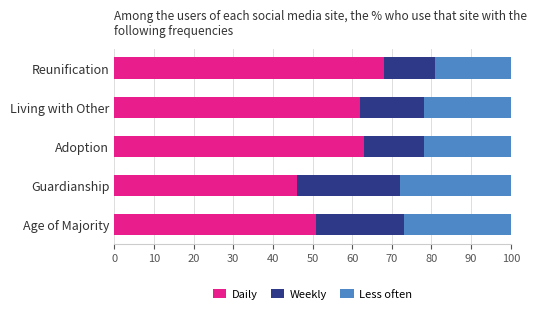

What is the difference between the maximum and minimum values in the Daily series?

22